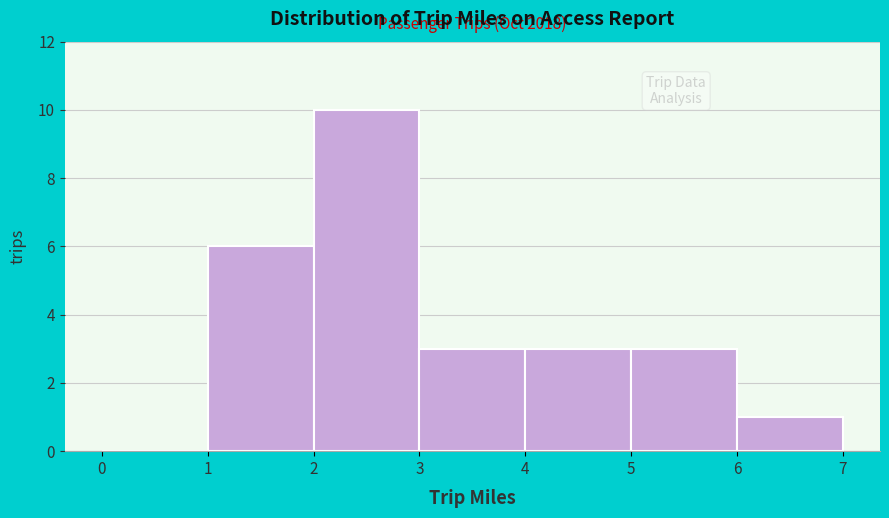

Which range on the x-axis has the tallest bar?

2 to 3